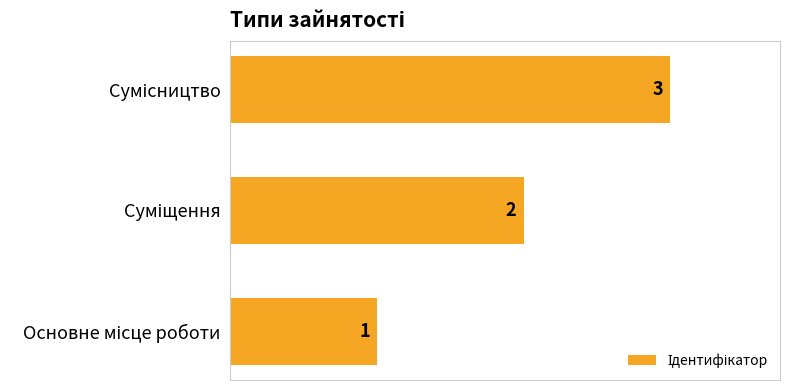

What is the difference between the second highest and minimum values?

1